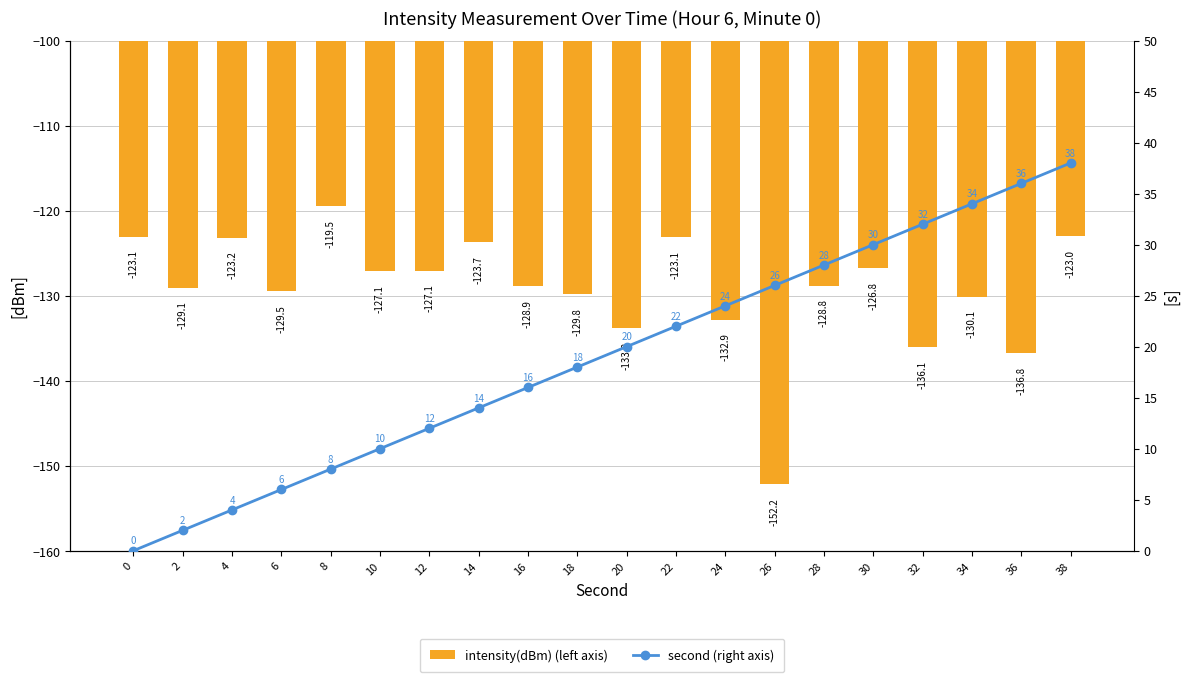

Which category has the highest value in the second (right axis) series?

38